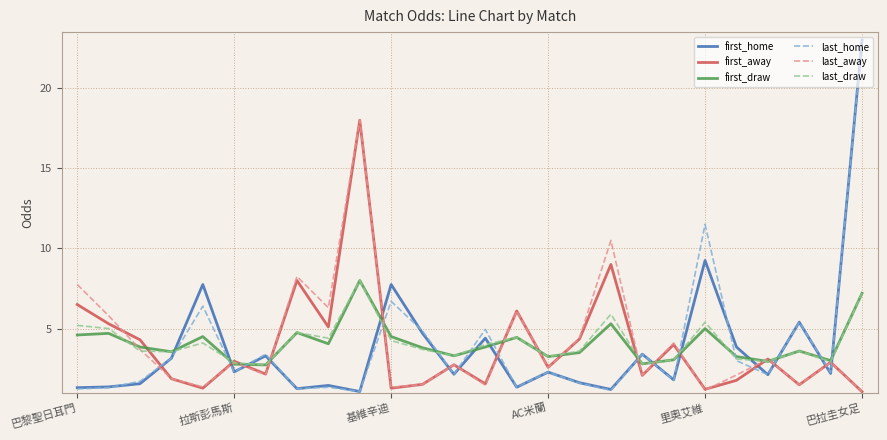

True or false: first_draw and last_home cross at least once.

True